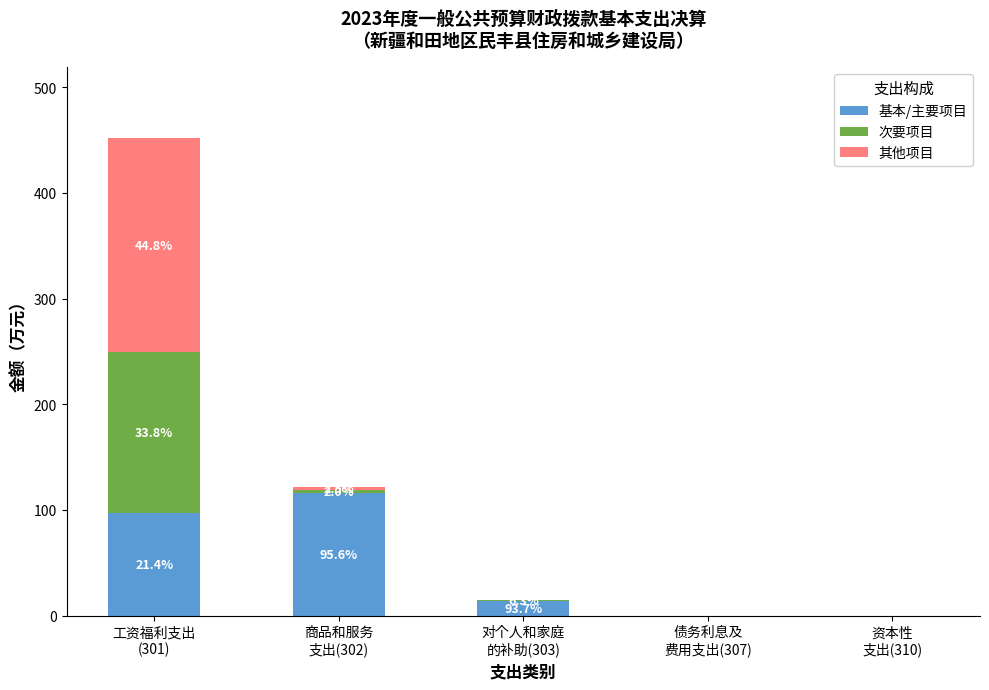

What is the approximate value of 基本/主要项目 at 商品和服务
支出(302)?

116.3